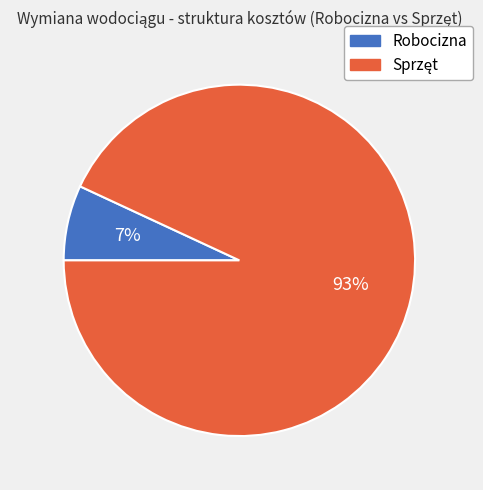

To the nearest percent, what is the average slice percentage?

50%